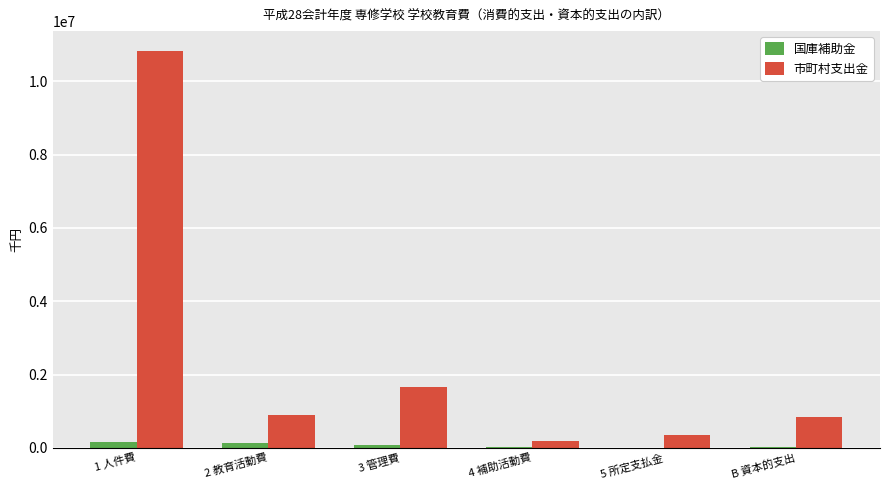

What is the spread (max minus min) of values at 3 管理費?

1574141